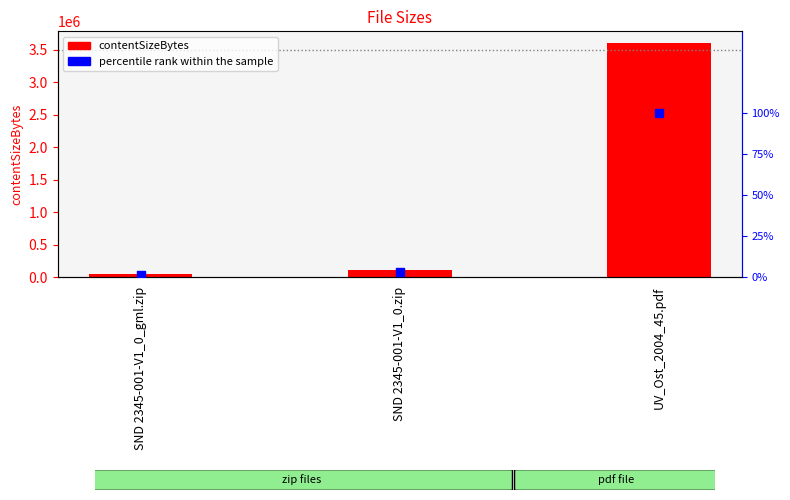

At how many categories does at least one series exceed 3583742?

1